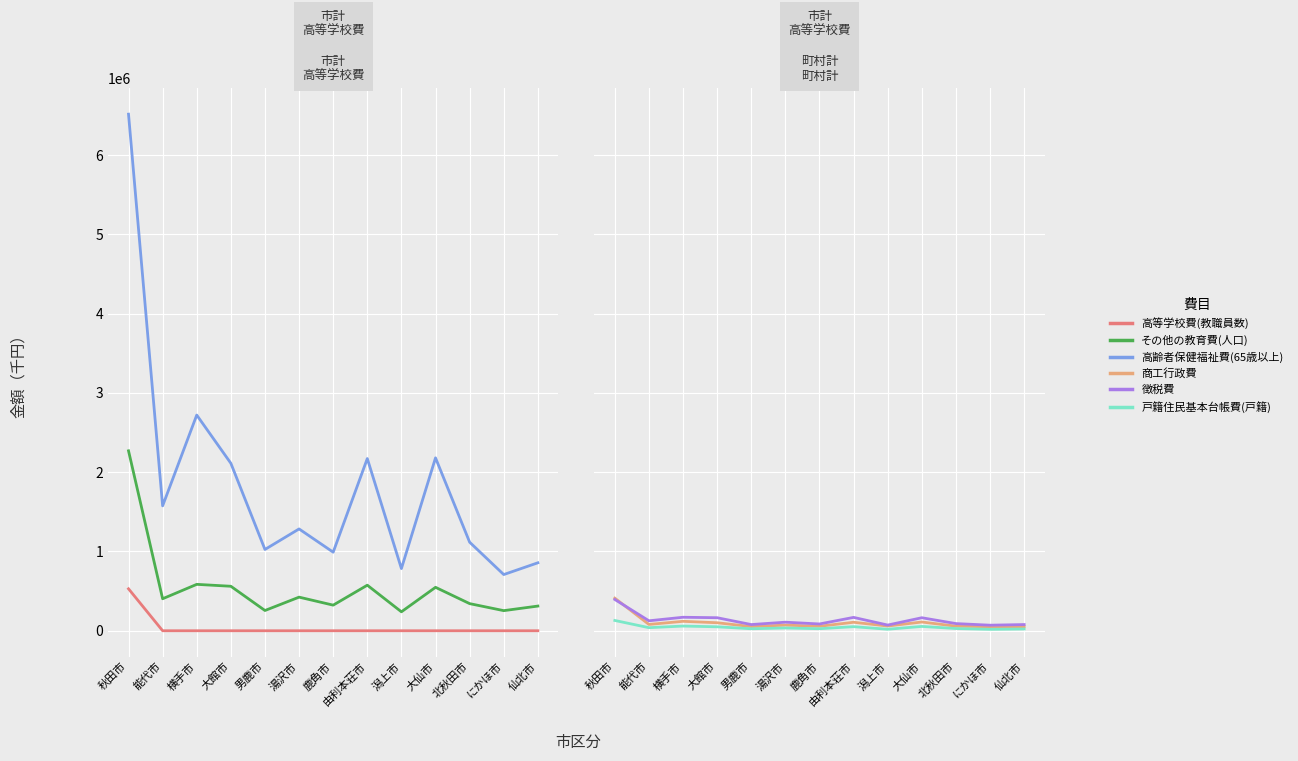

At which label does 徴税費 first exceed 107925?

秋田市